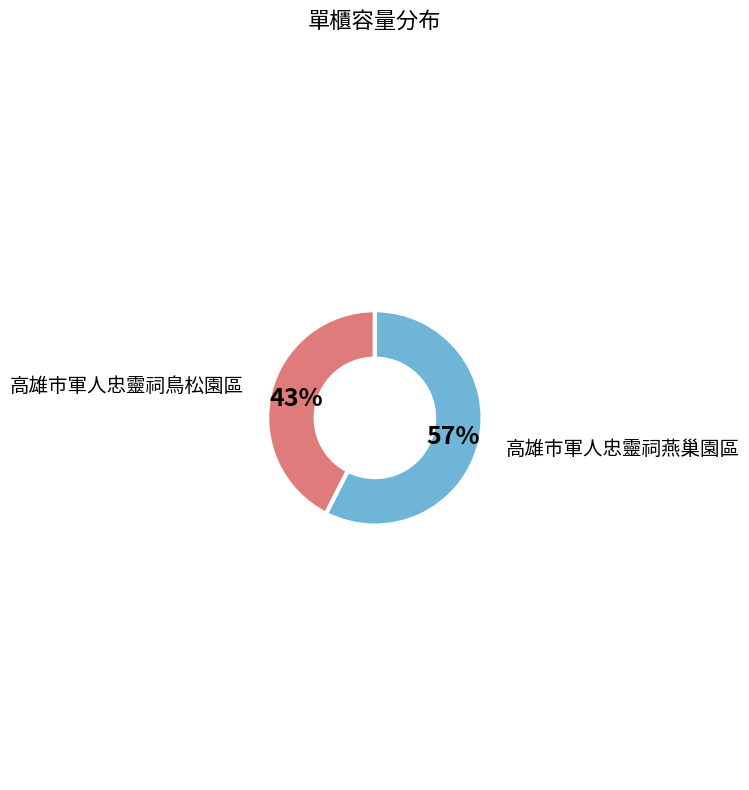

Which has a higher value, 高雄市軍人忠靈祠燕巢園區 or 高雄市軍人忠靈祠鳥松園區?

高雄市軍人忠靈祠燕巢園區